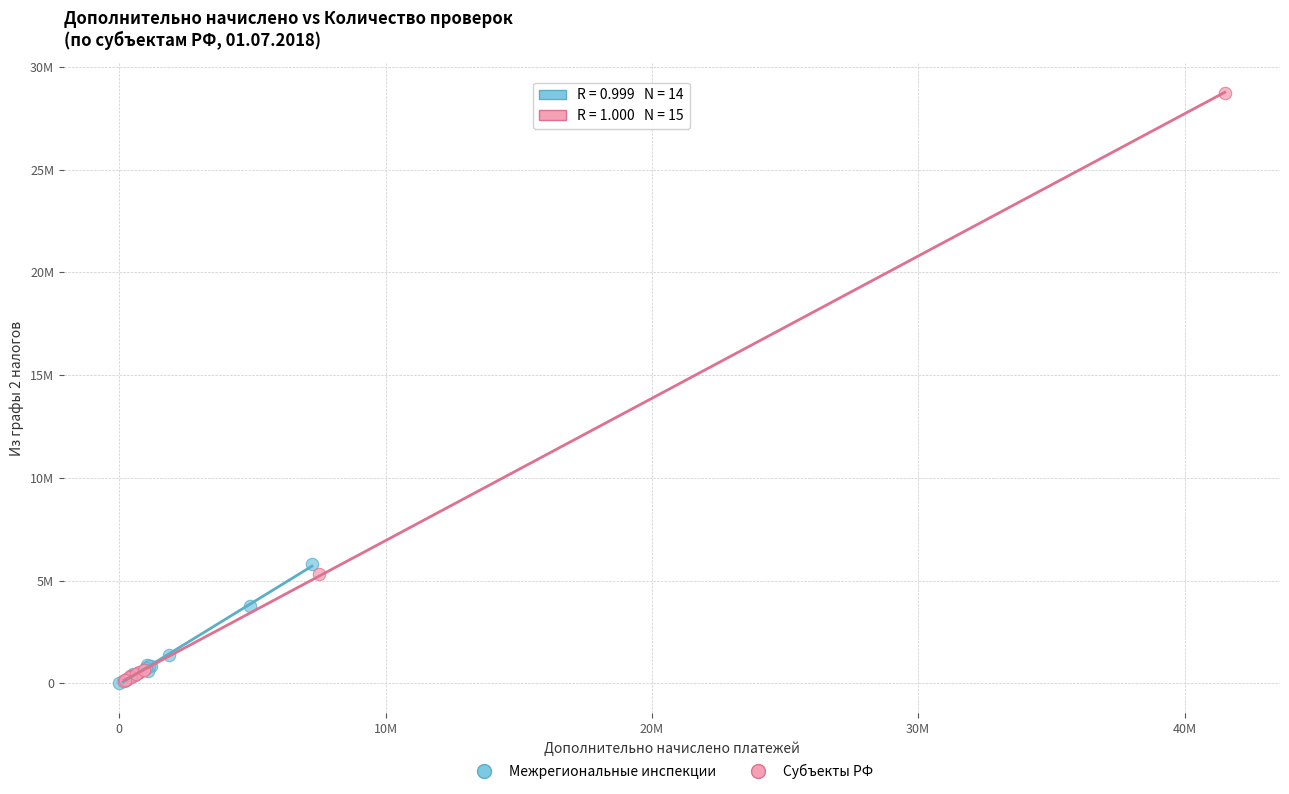

What are all the series names shown in the legend?

Межрегиональные инспекции, Субъекты РФ